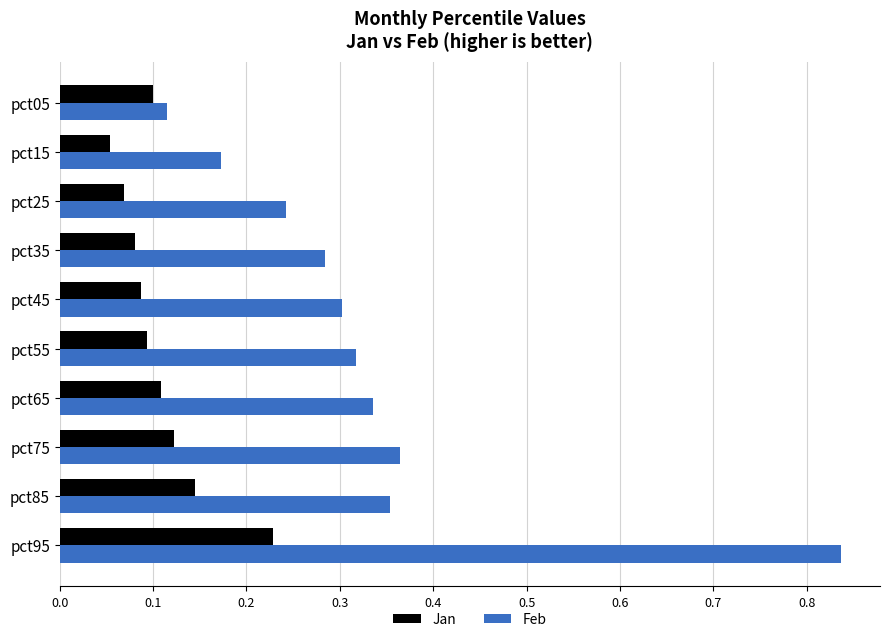

Between pct25 and pct55, which series saw the biggest shift?

Feb